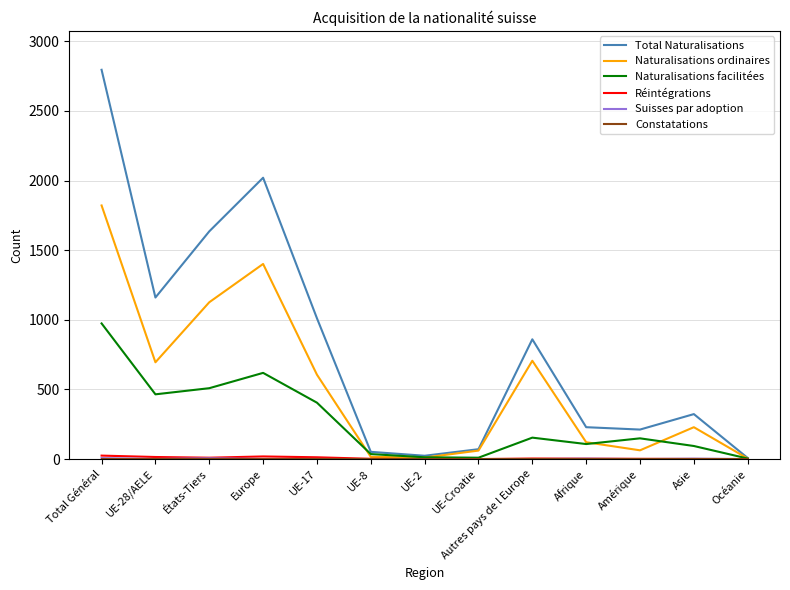

Which category has the highest value in the Naturalisations facilitées series?

Total Général